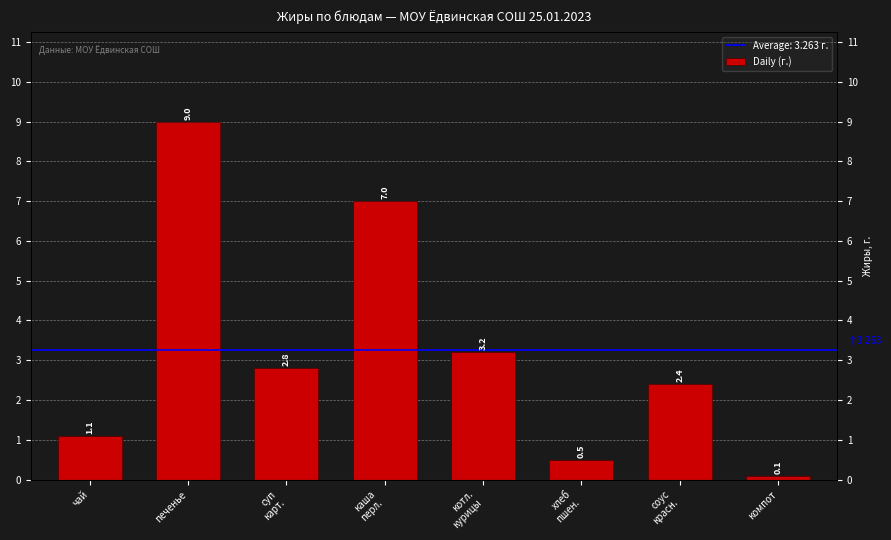

Reading left to right, extract all data points from this chart.

чай=1.1	печенье=9.0	суп
карт.=2.8	каша
перл.=7.0	котл.
курицы=3.2	хлеб
пшен.=0.5	соус
красн.=2.4	компот=0.1